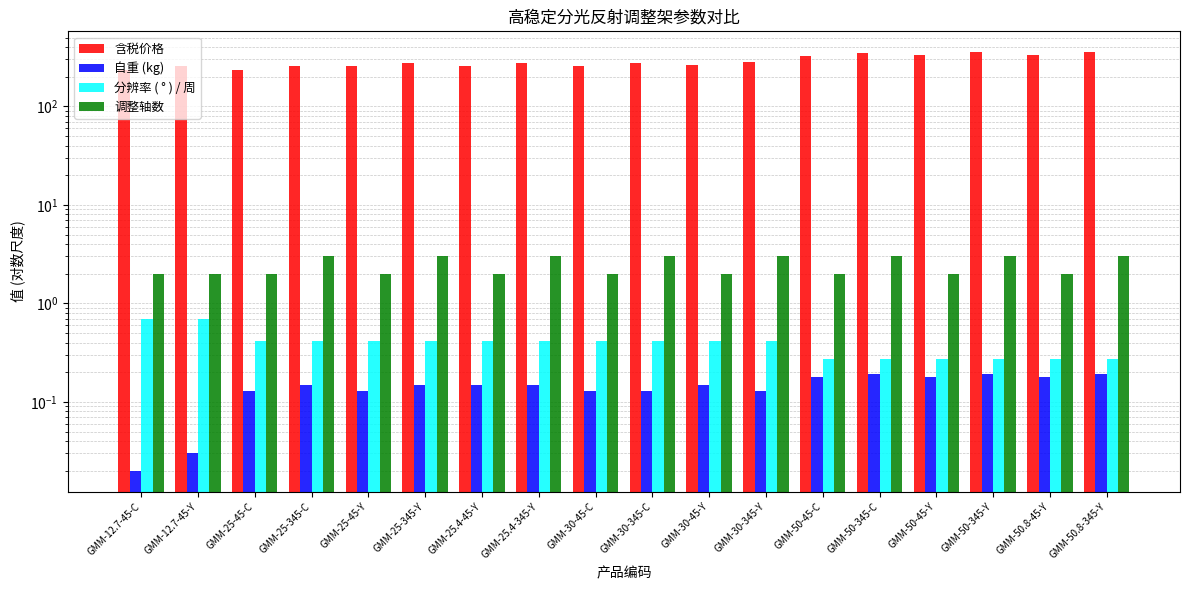

Between GMM-25-345-Y and GMM-50.8-345-Y, which is larger?

GMM-50.8-345-Y